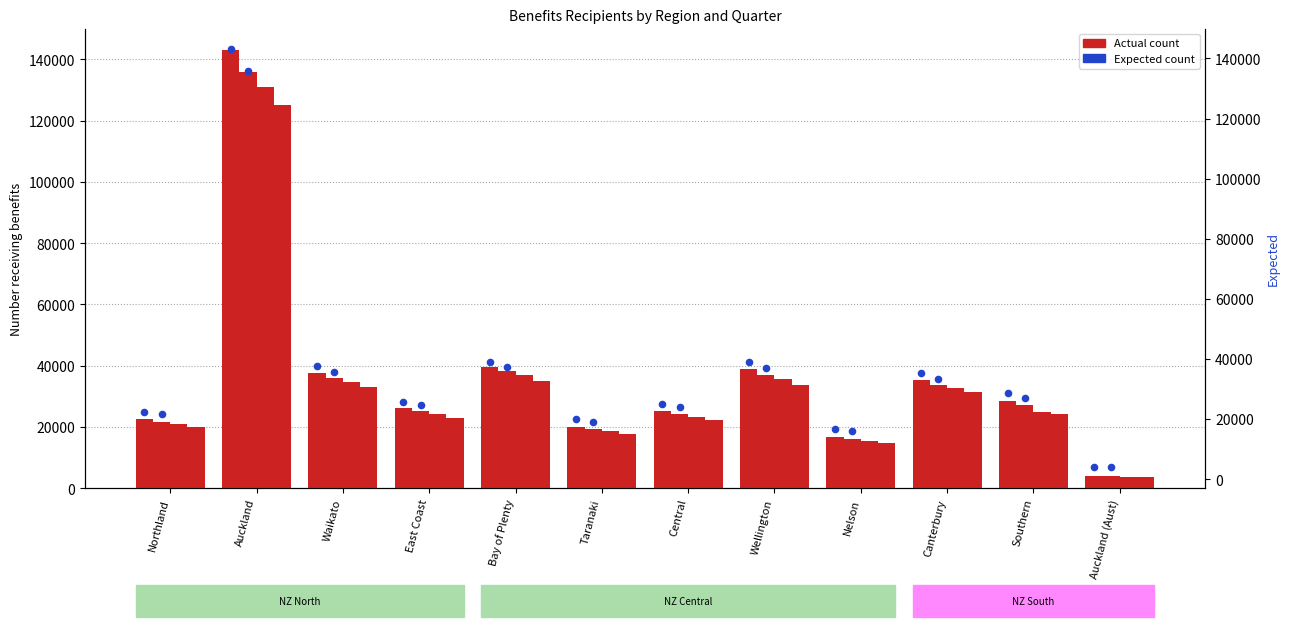

Which series contains the lowest Y value?

Q4 Actual